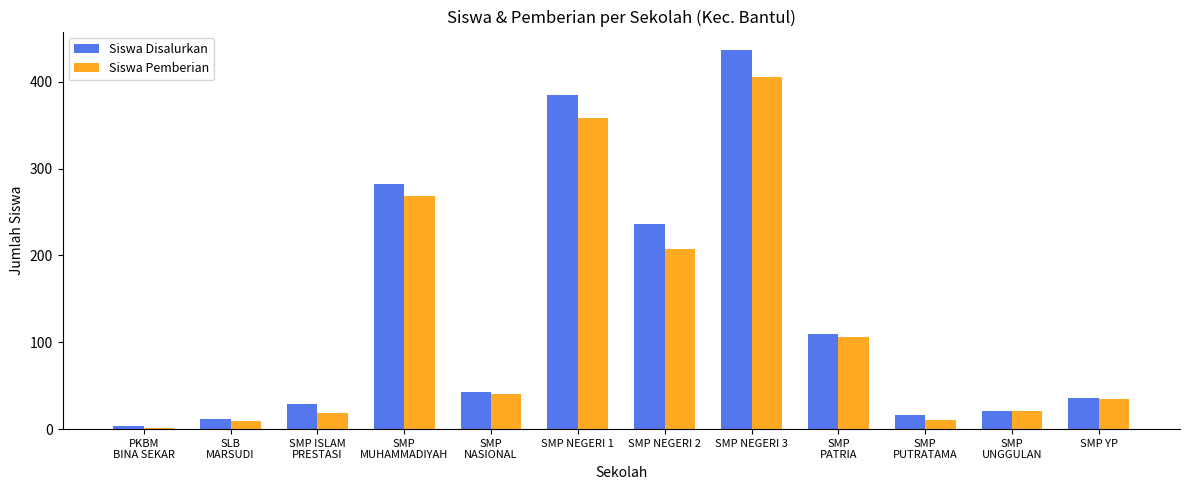

Between SMP
NASIONAL and SMP
UNGGULAN, which series saw the biggest shift?

Siswa Disalurkan